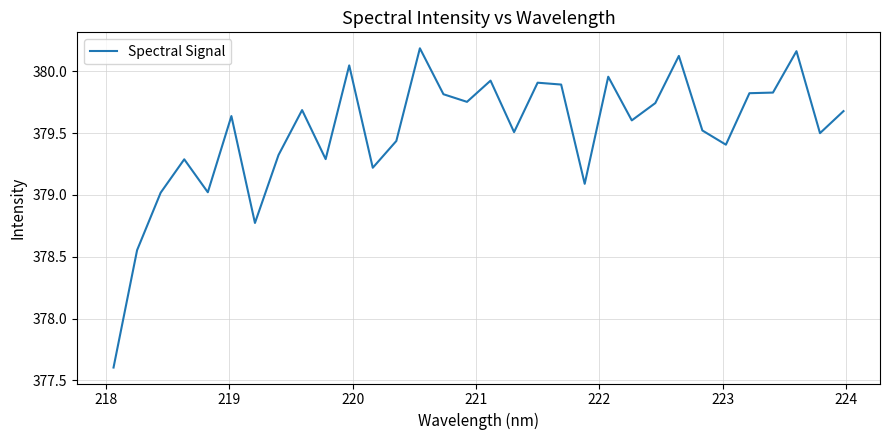

What is the difference between the maximum and minimum values?

2.6